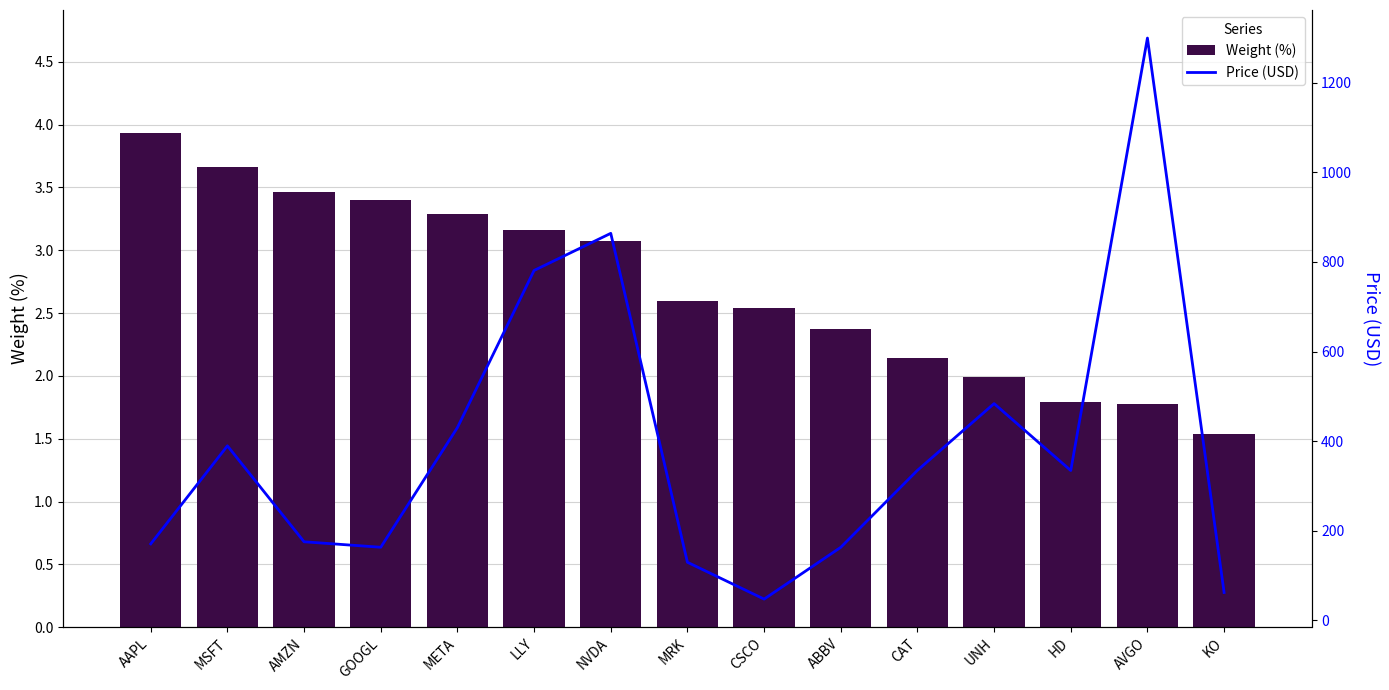

What is the value of the Weight (%) bar at the 2nd from the left?

3.7